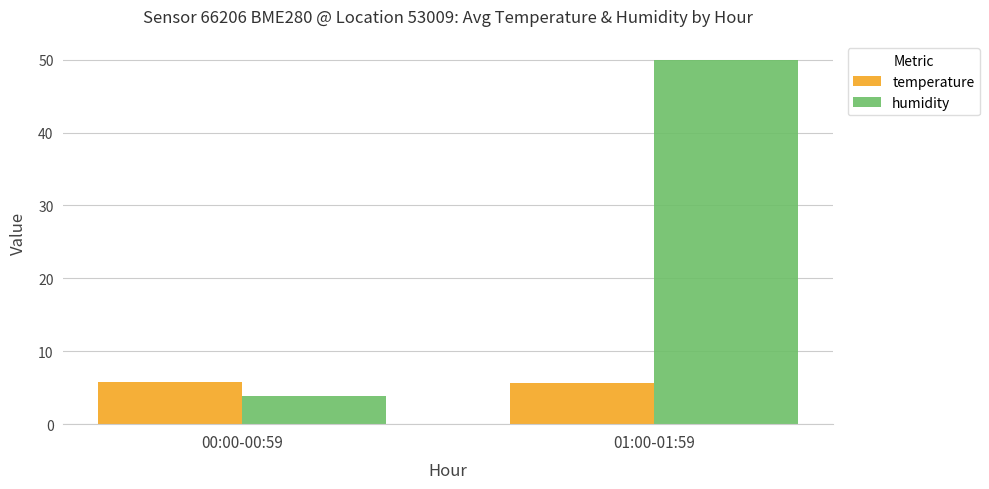

The temperature series shows 5.7 at 01:00-01:59. True or false?

True